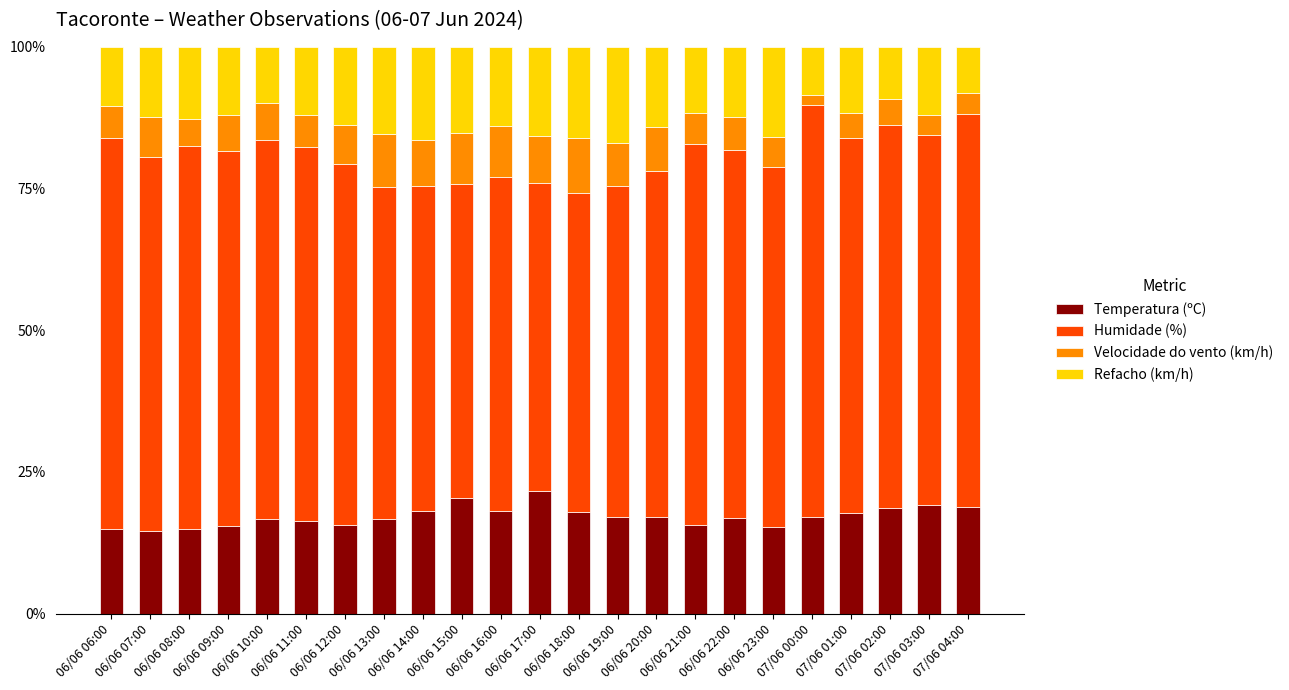

Count the number of categories in the chart.

23